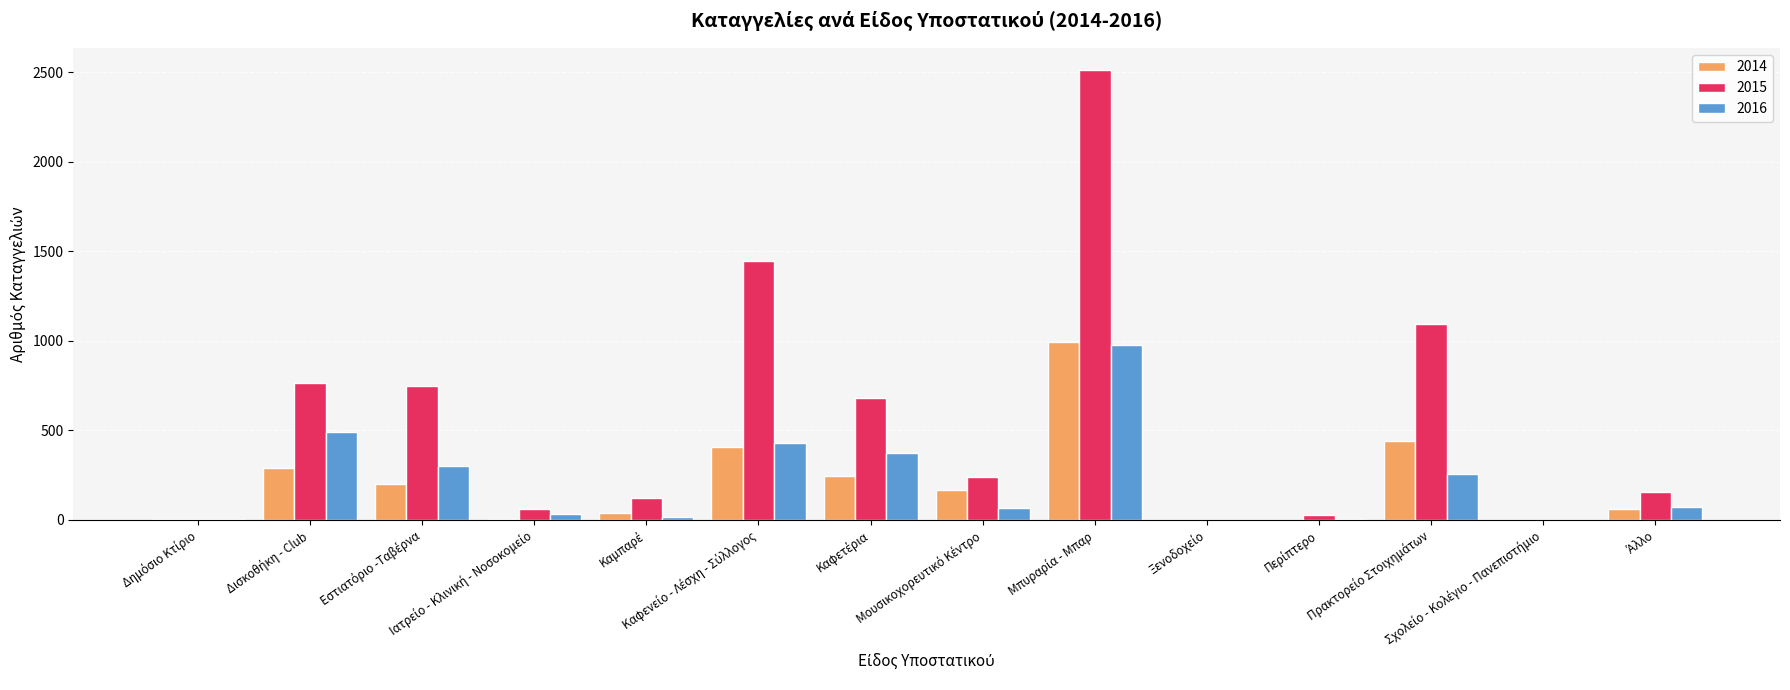

Which series has the largest total across all categories?

2015